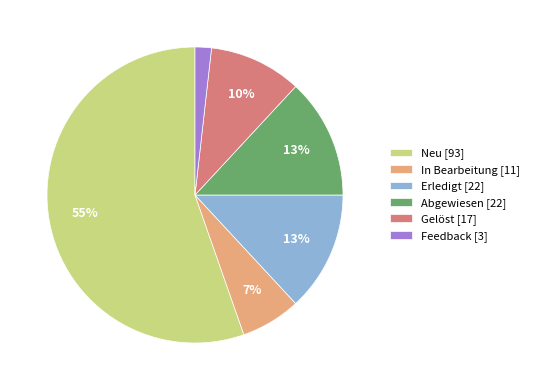

The Feedback slice represents 2% of the pie. True or false?

True